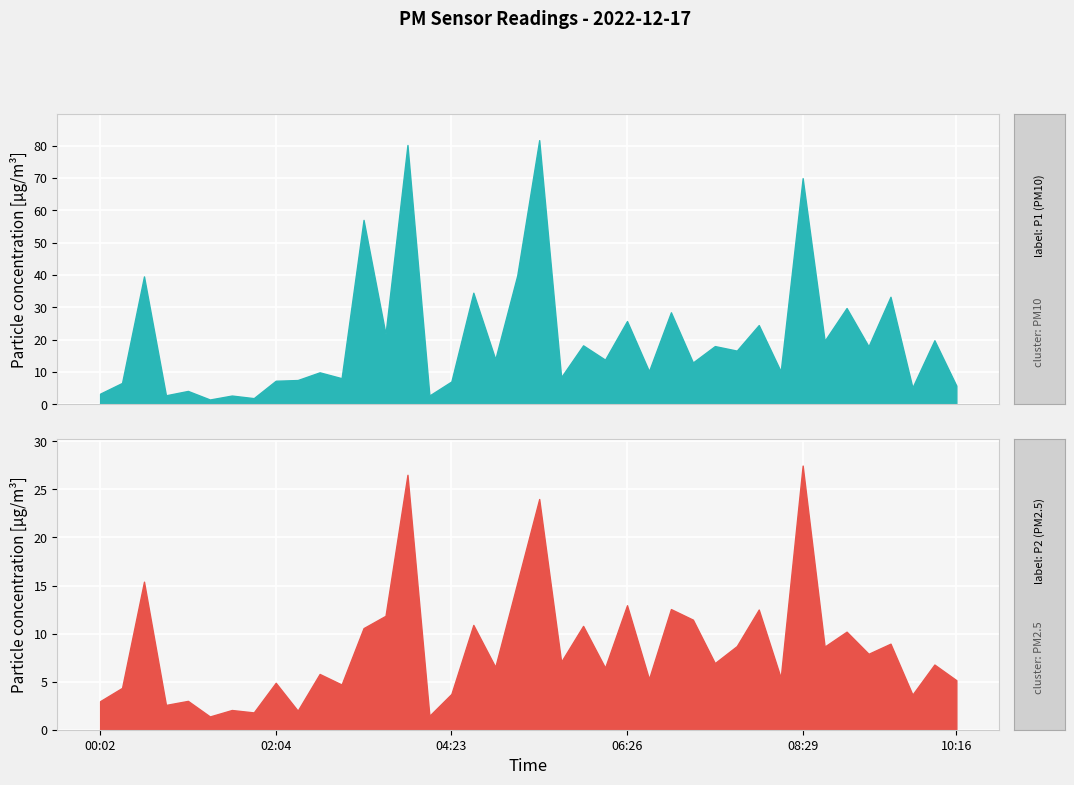

What is the total value across all series at 06:26?

38.7